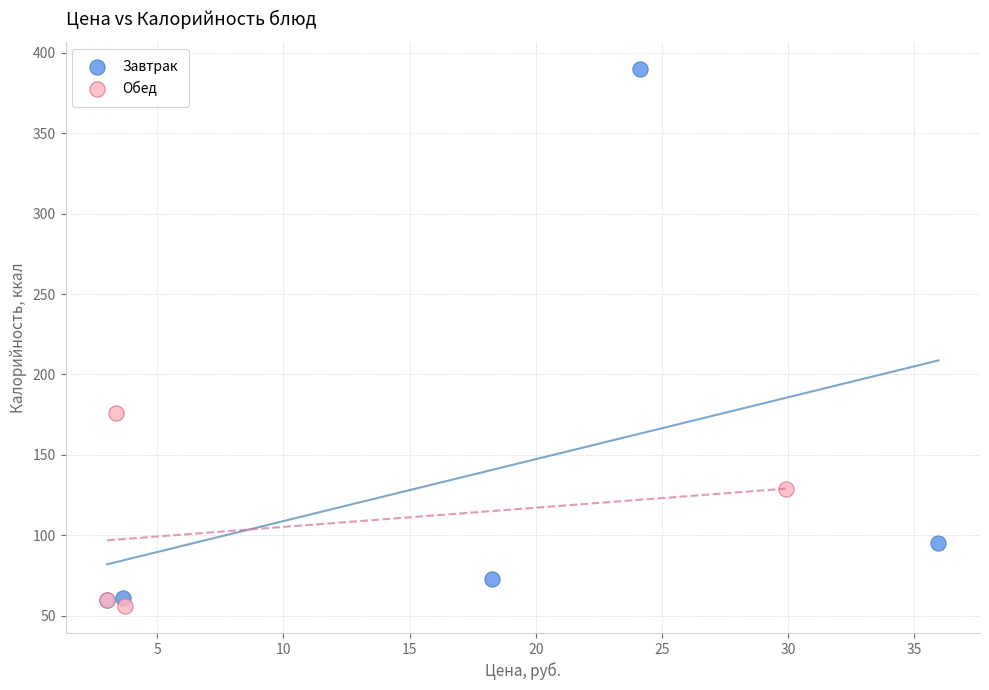

Which series has the widest spread of Y values?

Завтрак